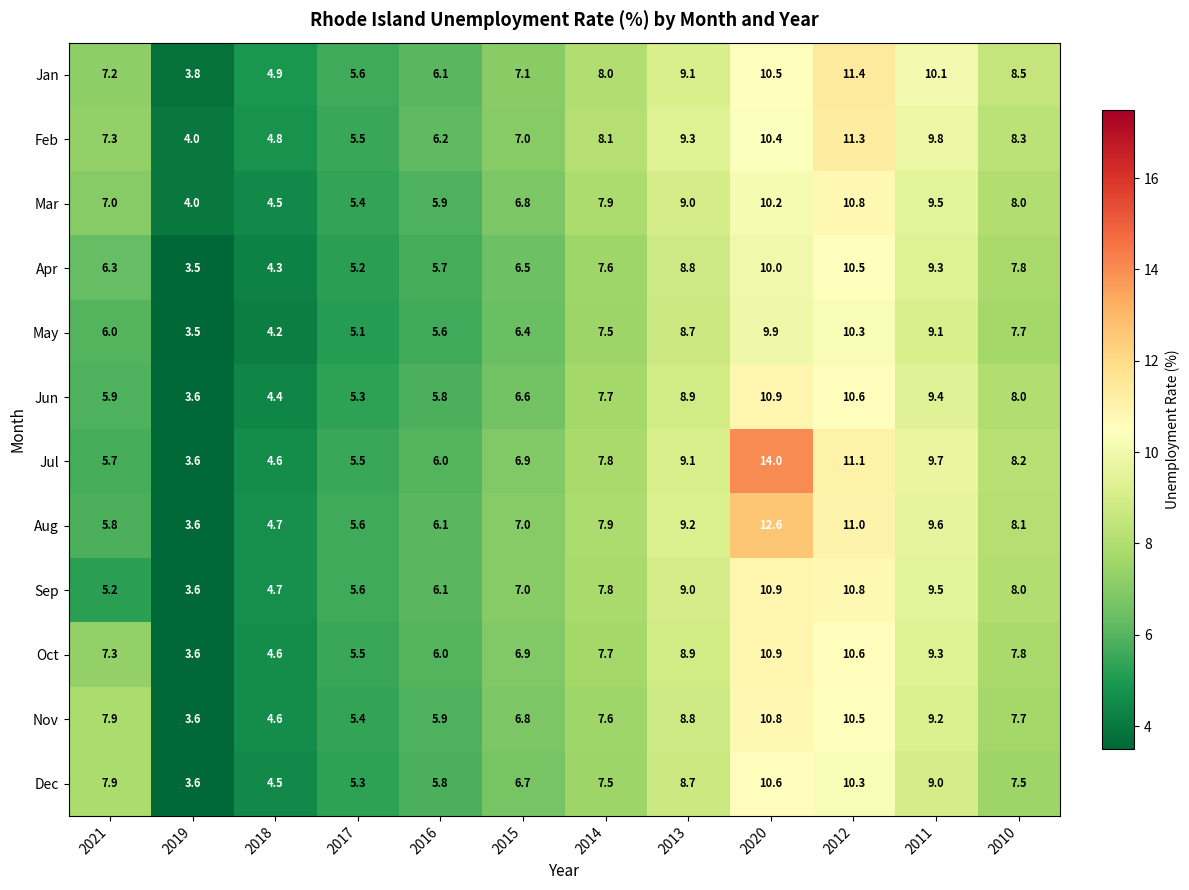

Between 2020 and 2010, which series saw the biggest shift?

Jul